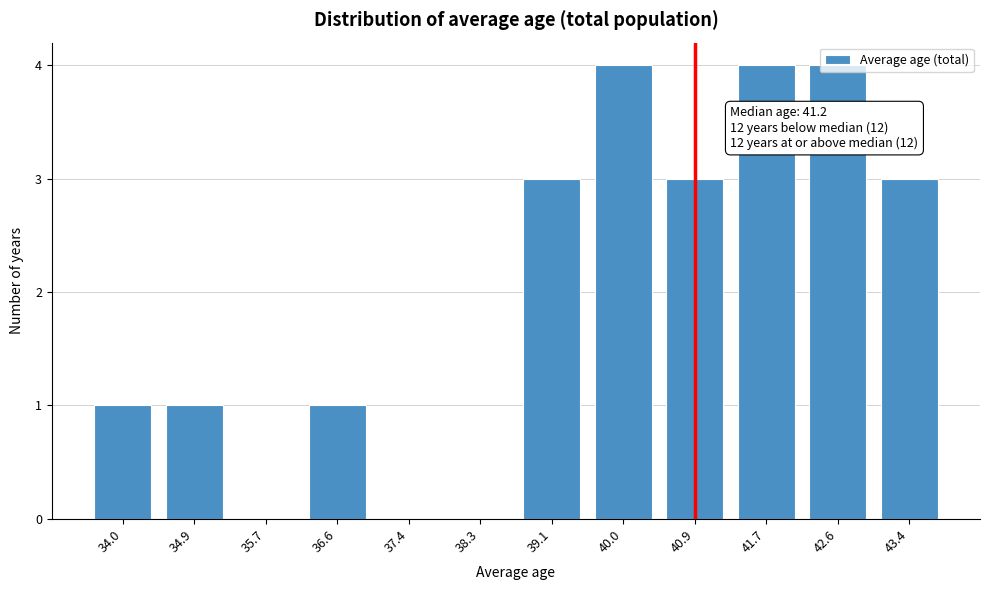

Approximately how many times larger is the value at 40.9 compared to 34.0?

3.0